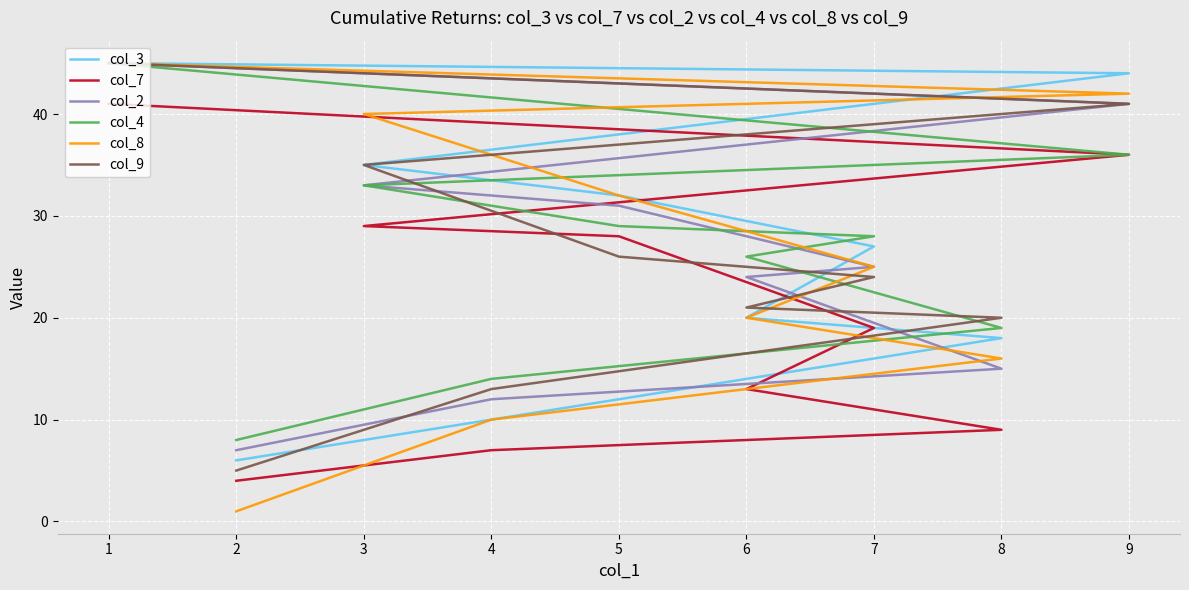

Is this an area chart (filled region under the line)?

No